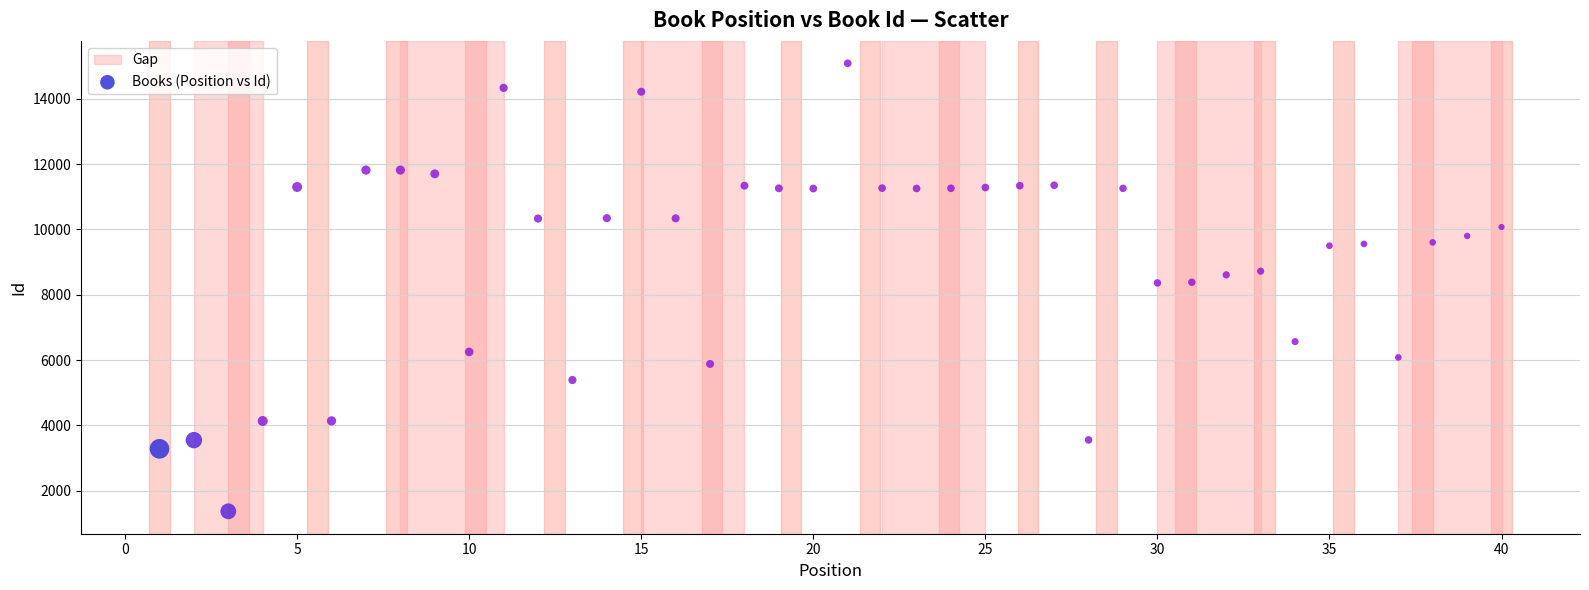

What is the range of X values (max minus min)?

39